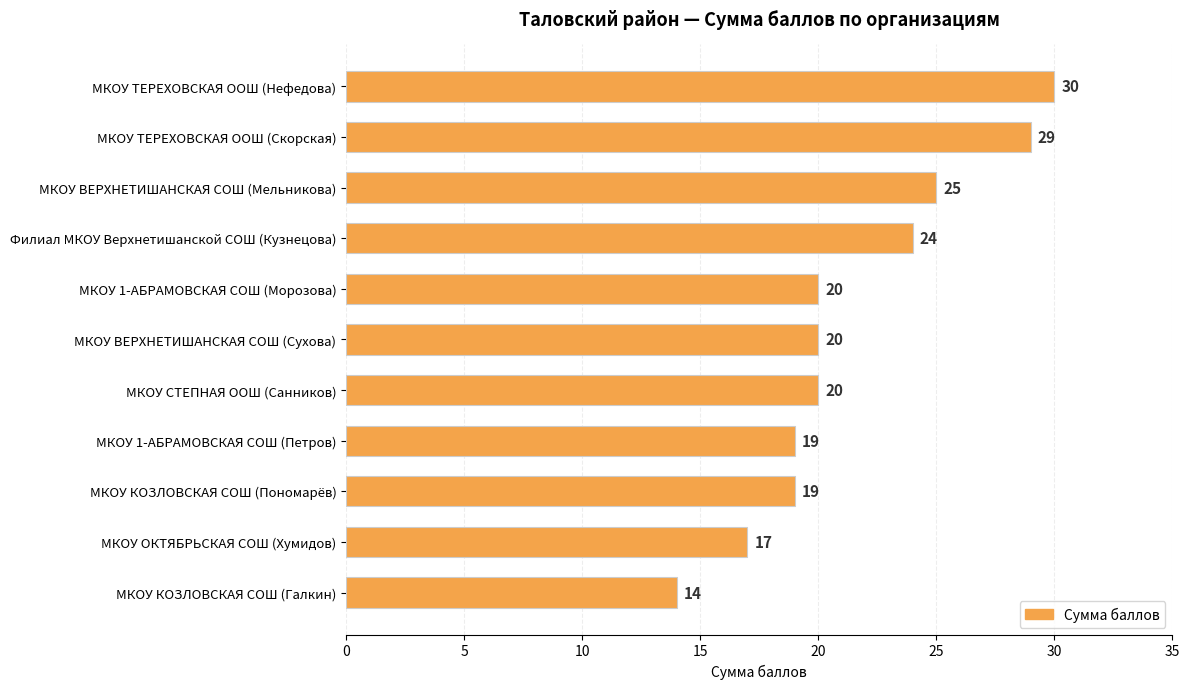

Is it true that the value at МКОУ СТЕПНАЯ ООШ (Санников) is 29?

False